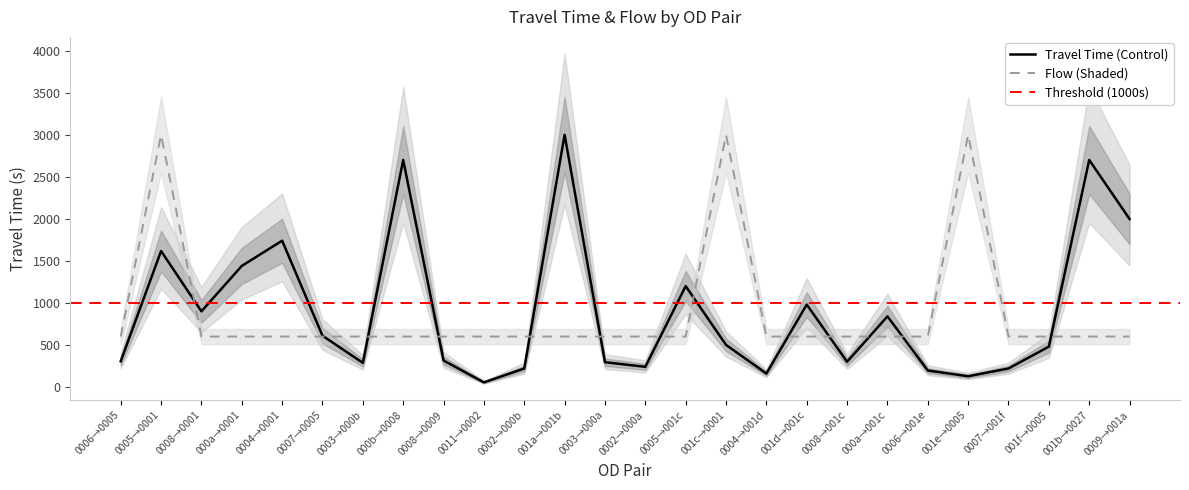

The value of Flow (Shaded) at 0008→0001 is 600. True or false?

True